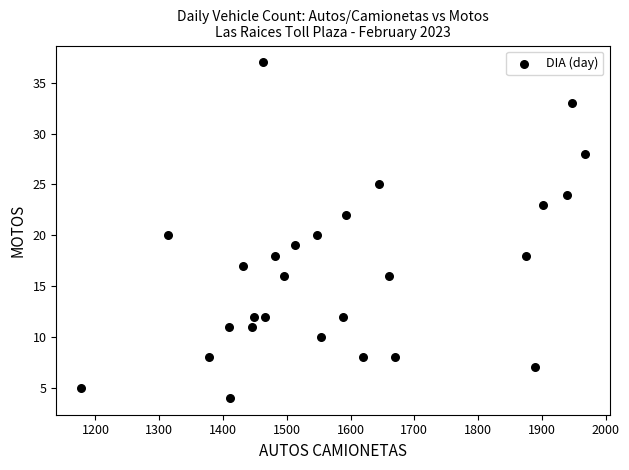

What is the range of X values (max minus min)?

789